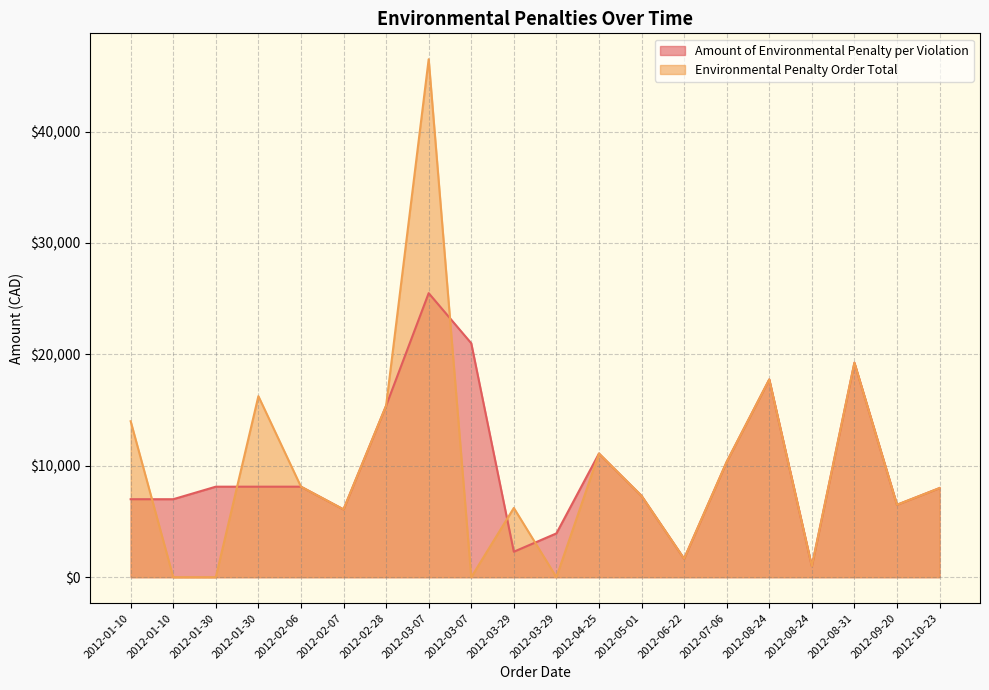

How many positive values does the Environmental Penalty Order Total series have?

16